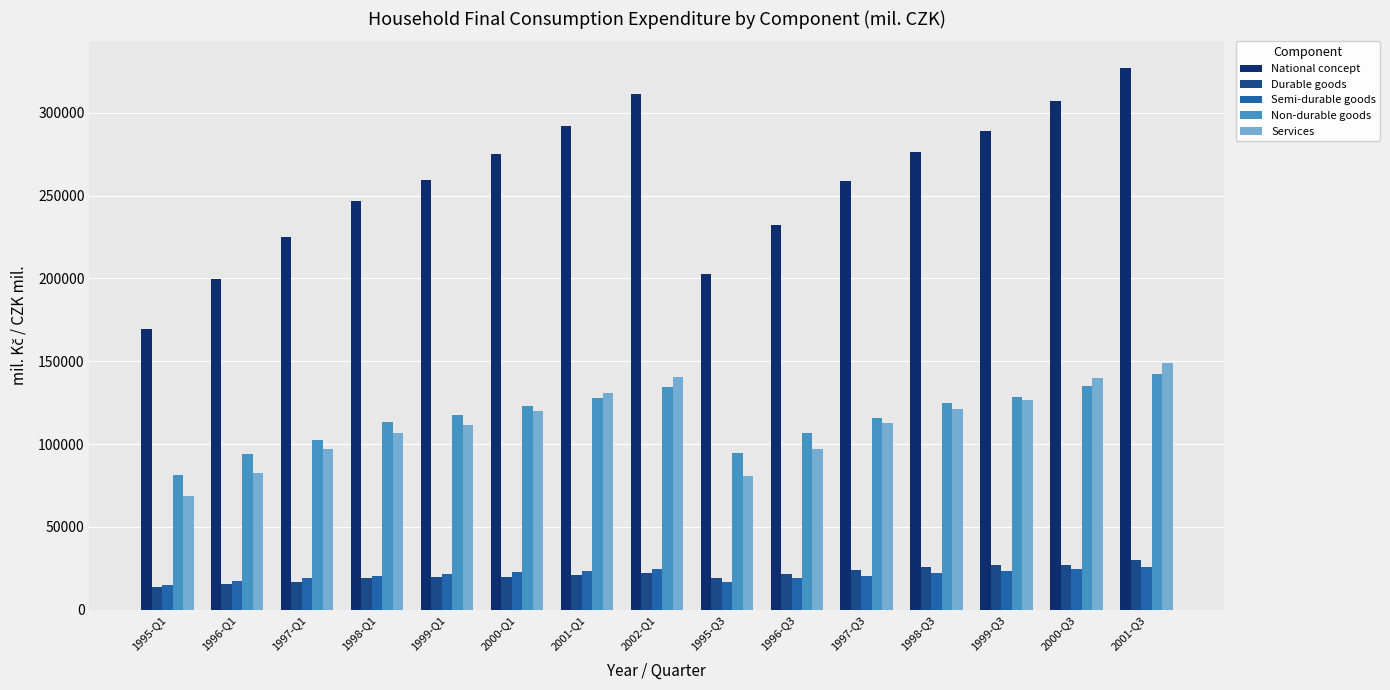

What is the difference between the highest and lowest values at 2000-Q3?

282845